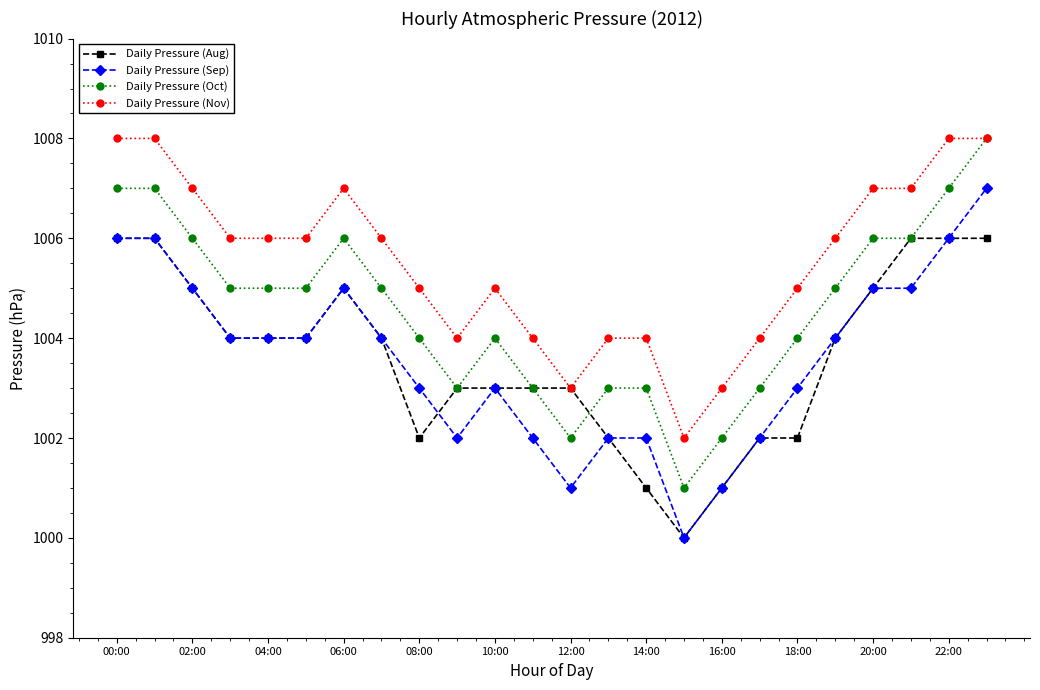

What is the greatest value displayed?

1008